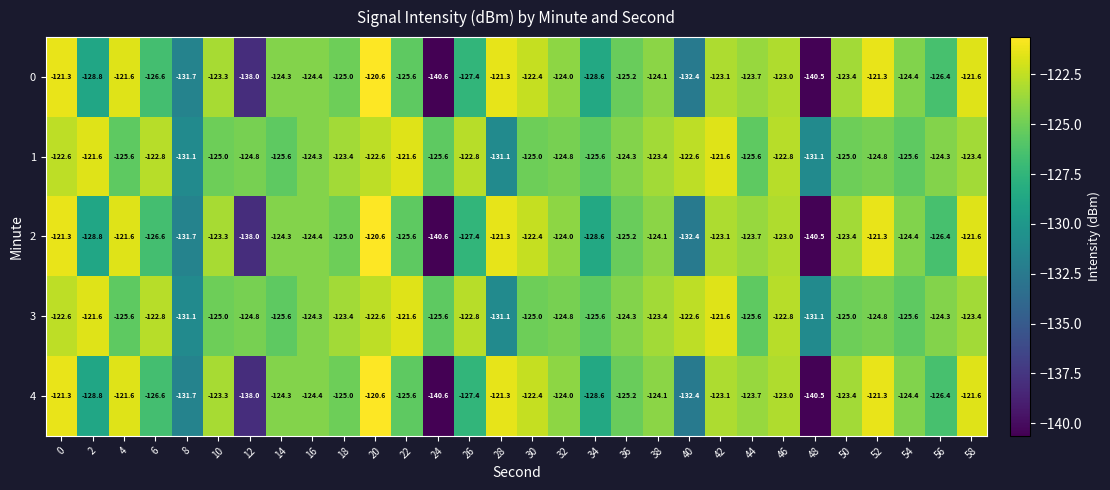

What is the minimum value shown in the chart?

-140.6